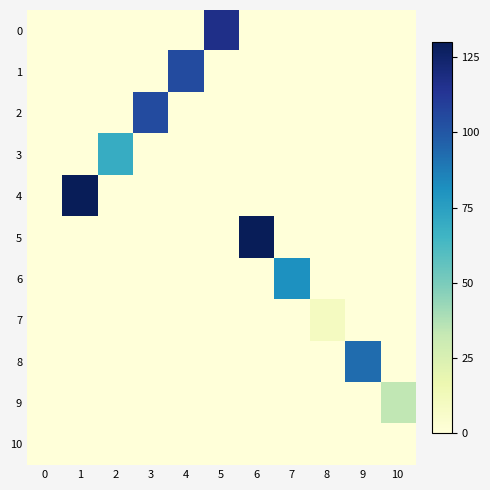

Which label corresponds to the largest value in the chart?

1